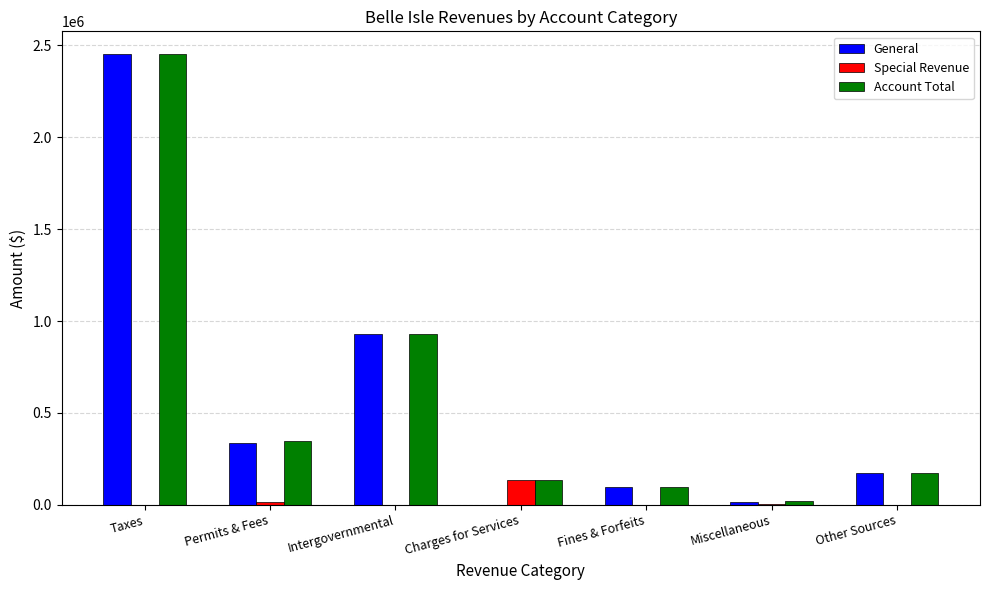

Which label corresponds to the largest value in the chart?

Taxes